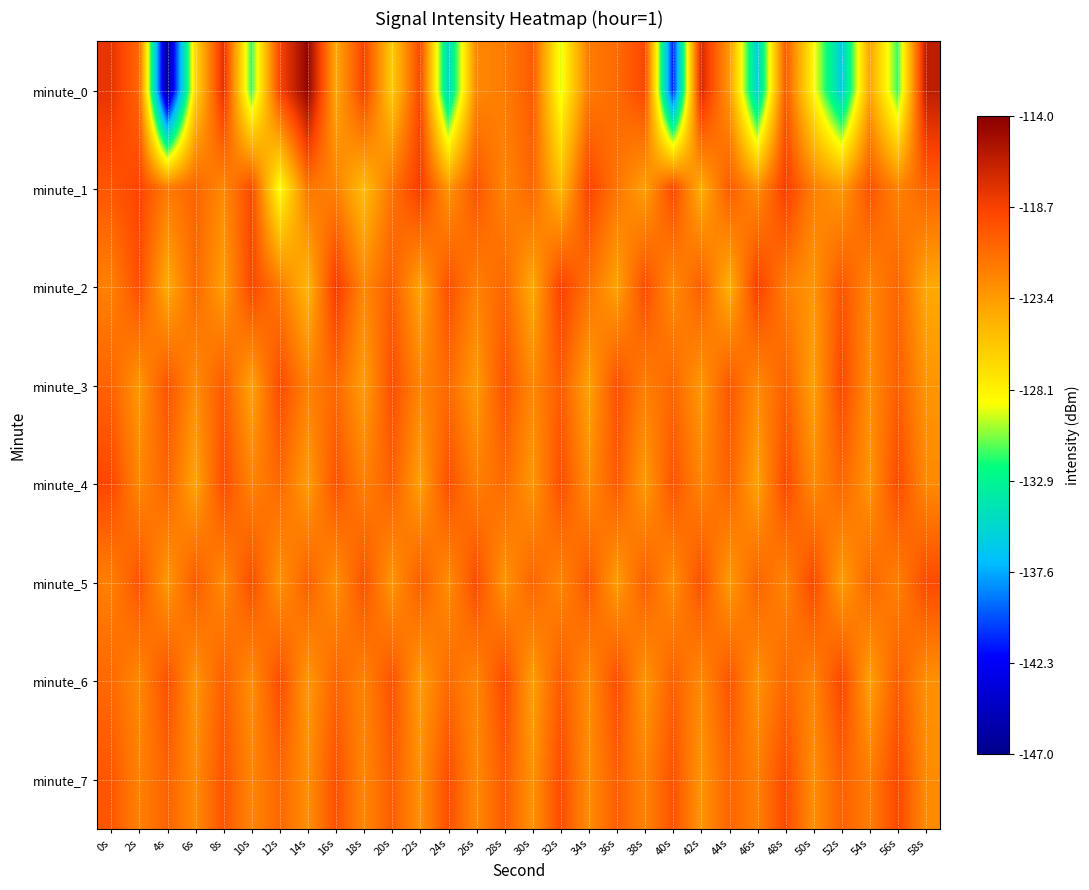

Which series has the largest range (max minus min)?

minute_0